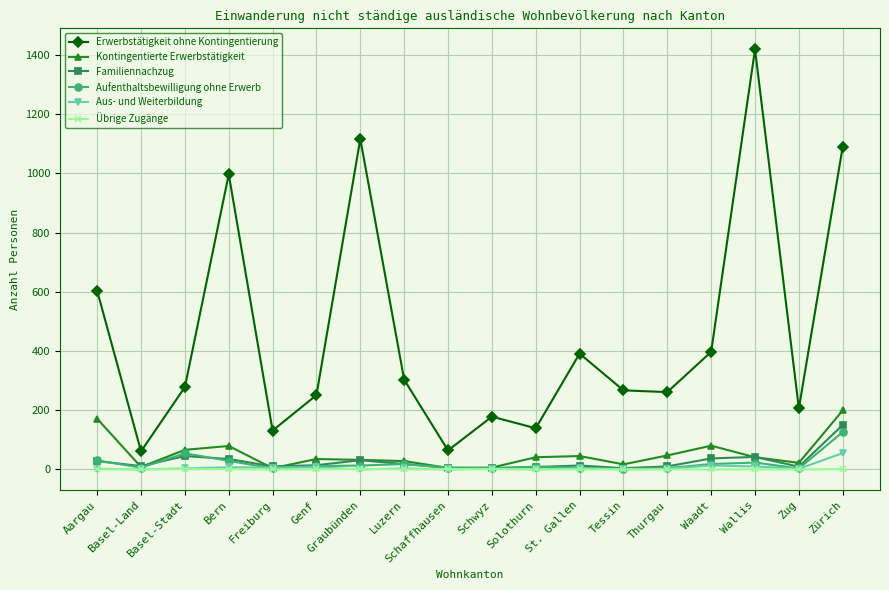

What is the difference between the second highest and second lowest values in the Familiennachzug series?

41